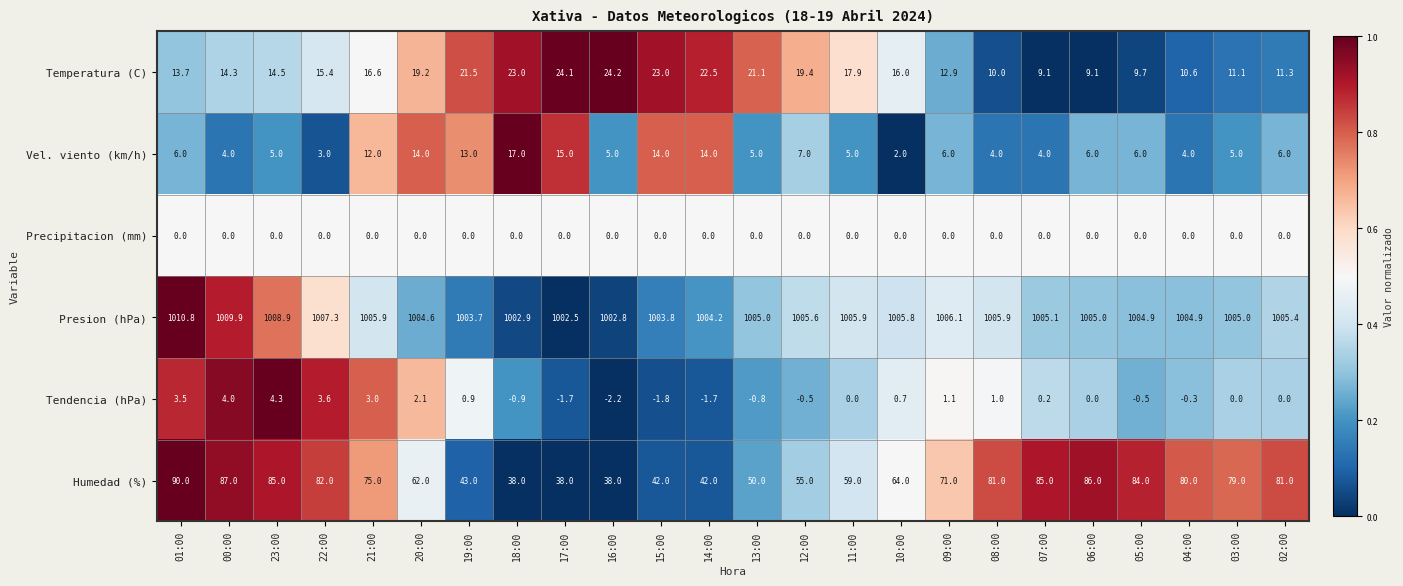

Which category has the lowest value across all series?

16:00